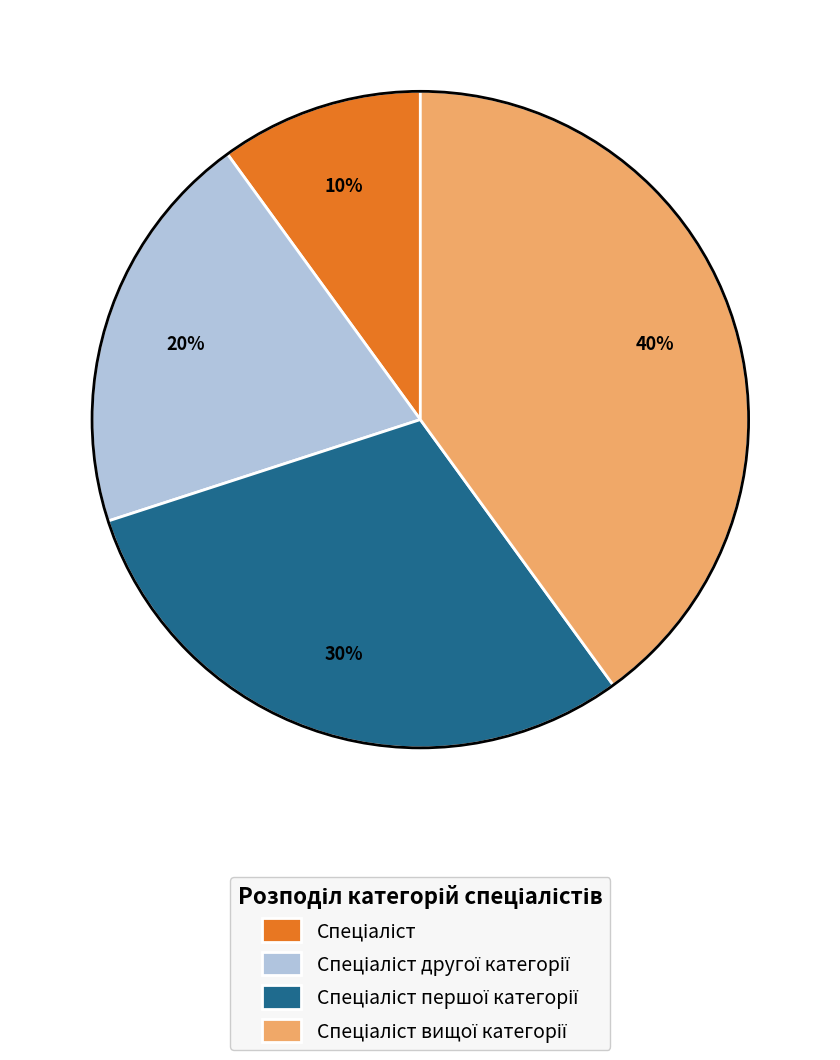

To the nearest percent, what is the difference between the largest and smallest slice percentages?

30%